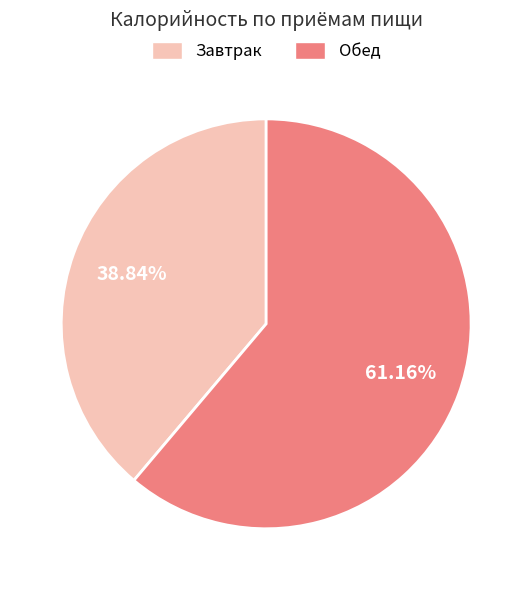

To the nearest percent, what percentage of the pie is Завтрак?

39%